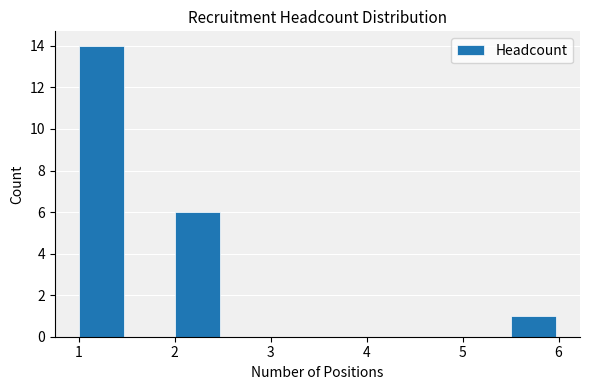

Reading left to right, transcribe this chart: for each bar, give the range it covers on the x-axis and its height. The values are not printed on the chart, so give them approximately, as read against the axis.

1.0 to 1.5: 14
1.5 to 2.0: 0
2.0 to 2.5: 6
2.5 to 3.0: 0
3.0 to 3.5: 0
3.5 to 4.0: 0
4.0 to 4.5: 0
4.5 to 5.0: 0
5.0 to 5.5: 0
5.5 to 6.0: 1